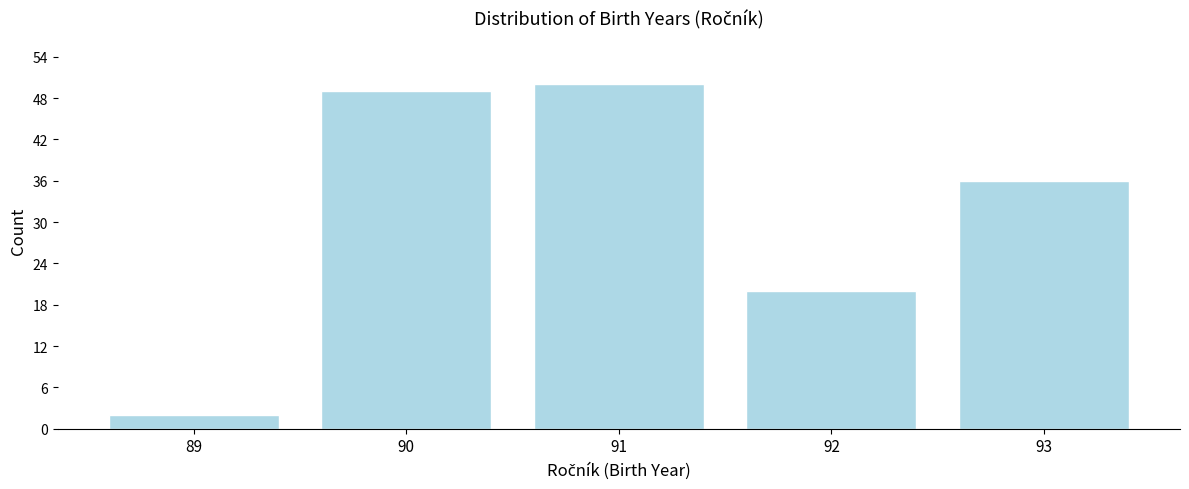

Reading left to right, what are all the values shown in this chart?

89=2	90=49	91=50	92=20	93=36